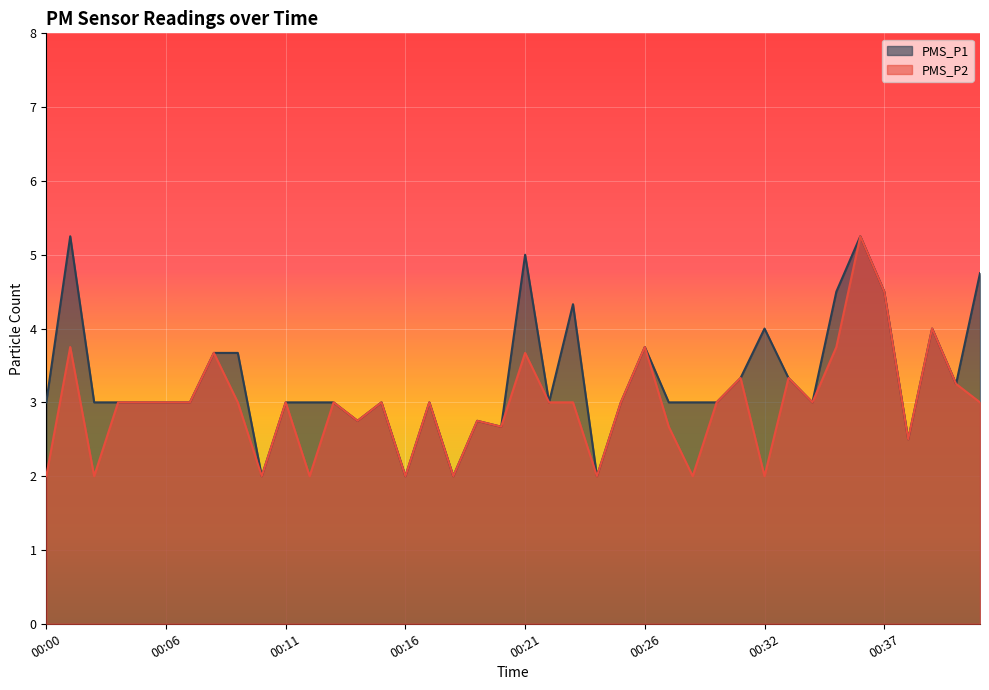

What is the sum of the PMS_P1 values at 00:34 and 00:03?

6.0